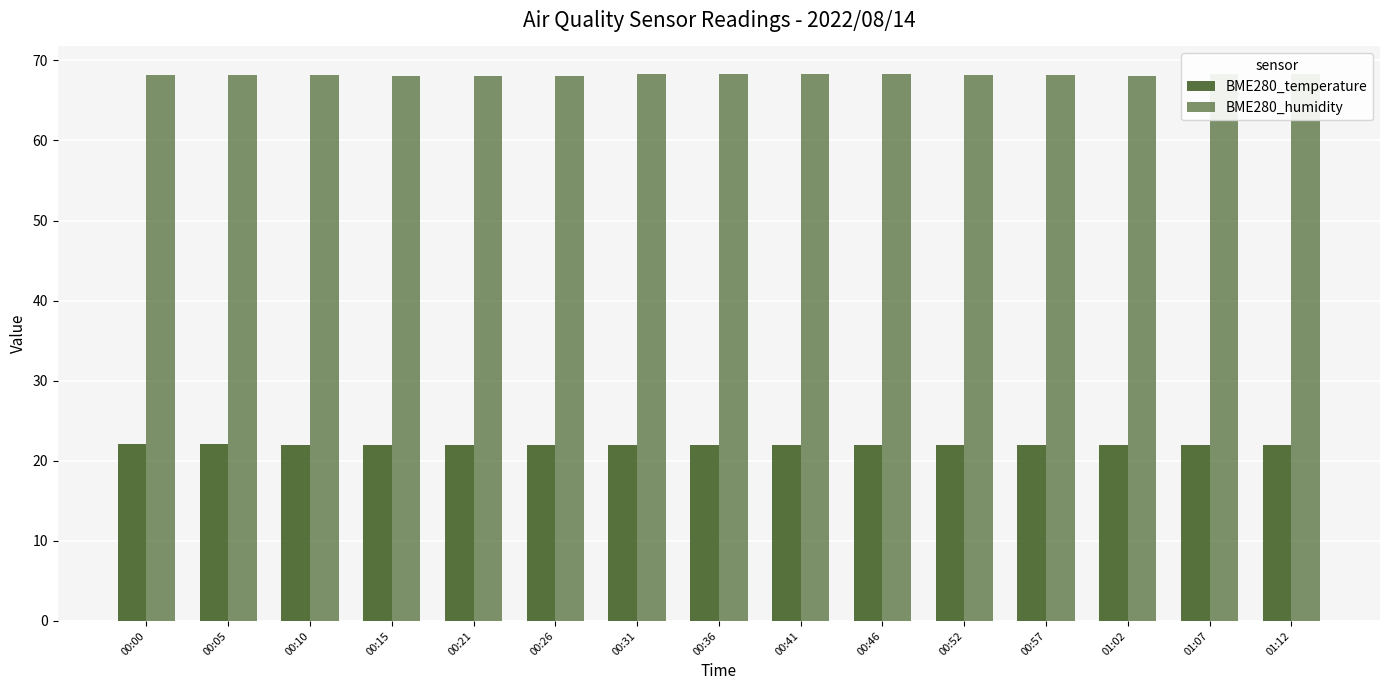

How many bars are there in total?

30